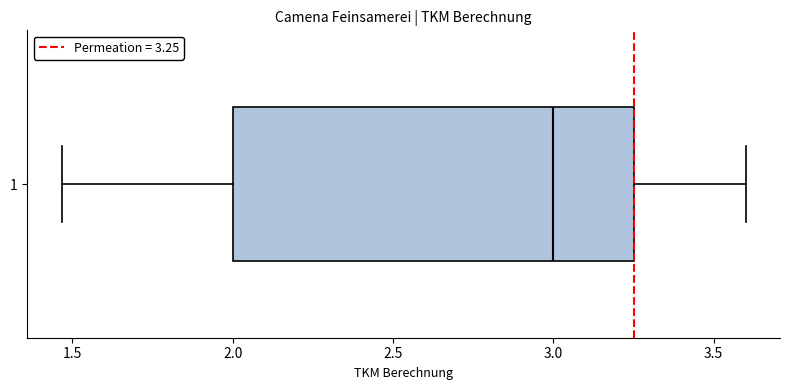

Transcribe this box plot: give where the median line is, the range the box spans, and where the two whiskers end, as read against the x-axis. The values are not printed on the chart, so give them approximately, as read against the axis.

median 3.00, box 2.00 to 3.25, whiskers 1.45 to 3.60